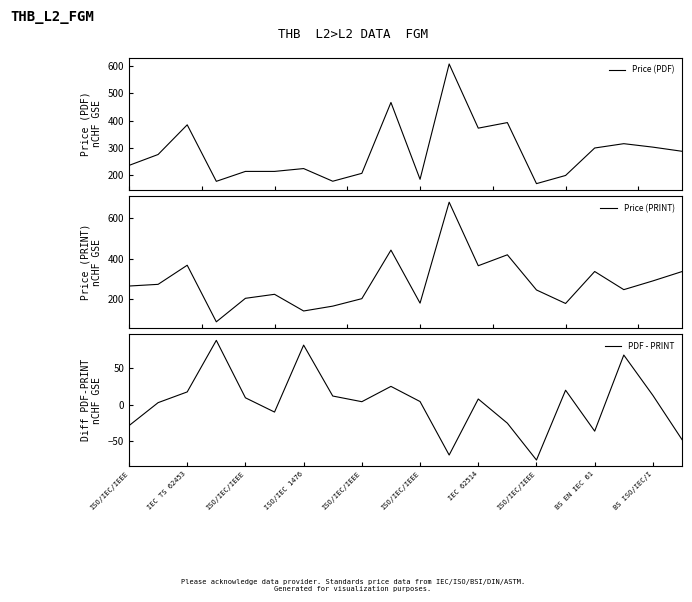

How many intersections are there between Price (PRINT) and Price (PDF)?

10